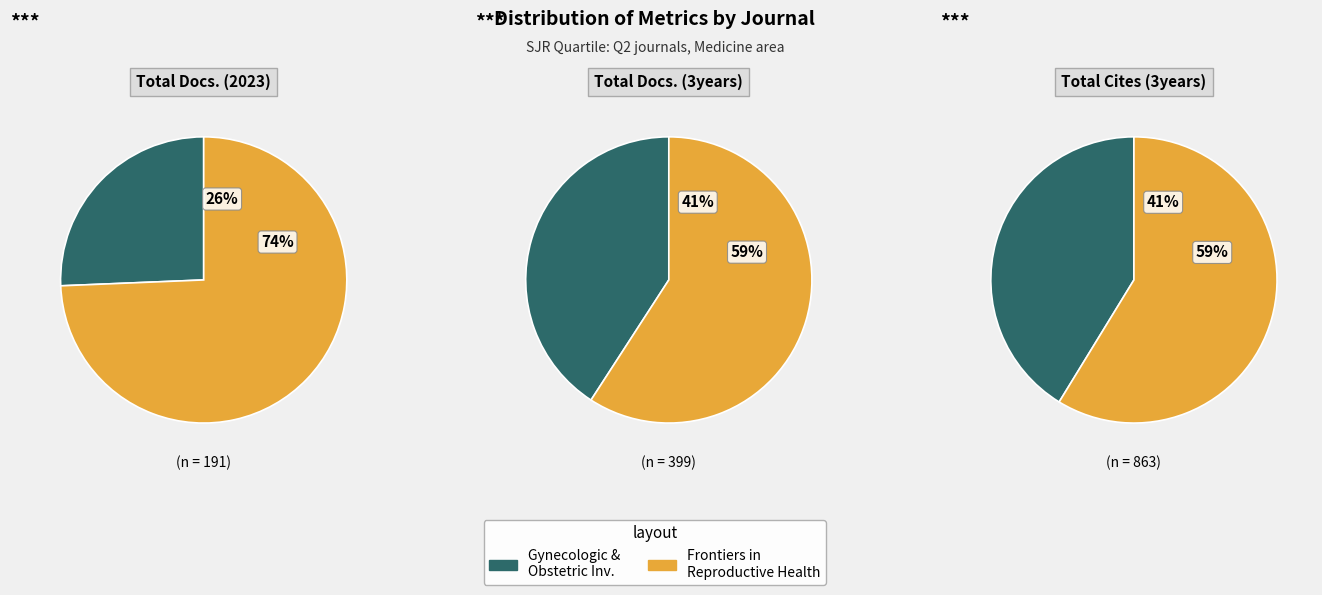

True or false: Frontiers in Reproductive Health accounts for 59% of the total.

True